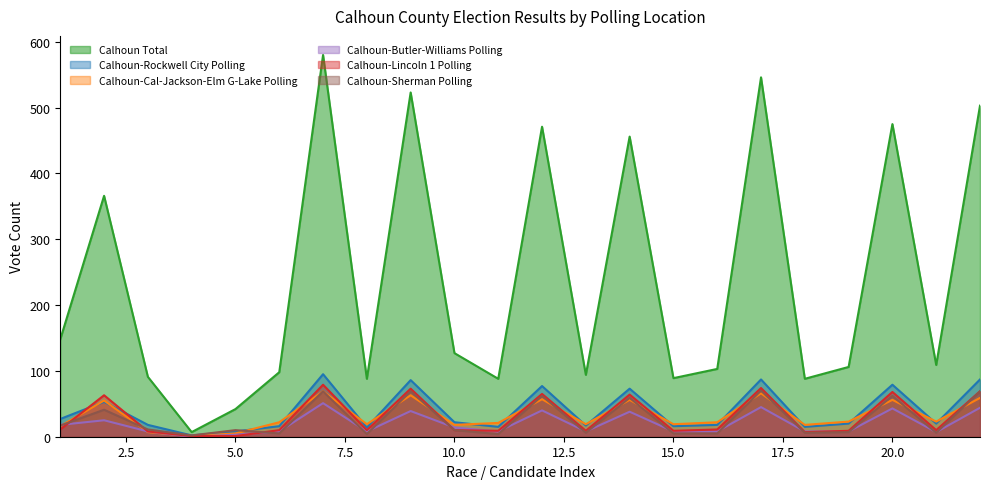

The value of Calhoun-Lincoln 1 Polling at 8 is 10. True or false?

True